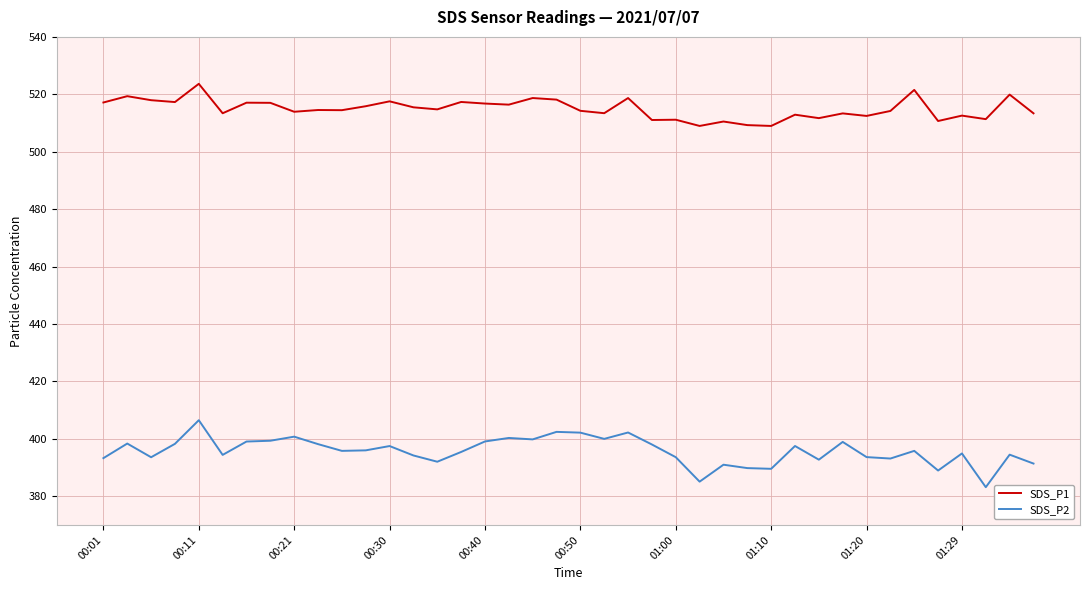

What is the lowest value of the SDS_P1 series?

509.0